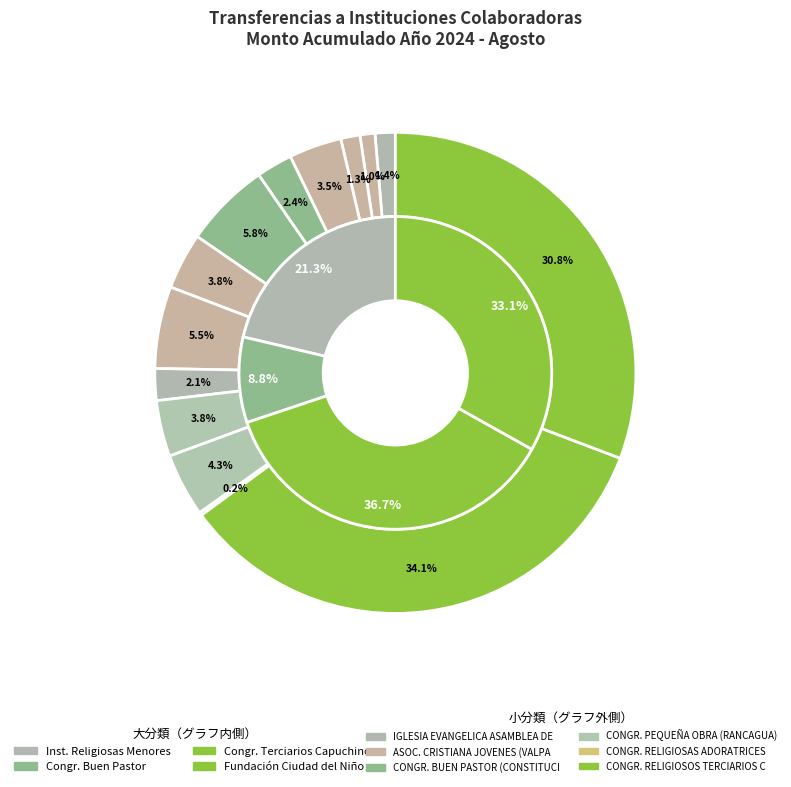

Does ASOCIACION CRISTIANA DE JOVENES (VALPARAISO) represent more than half of the total?

No